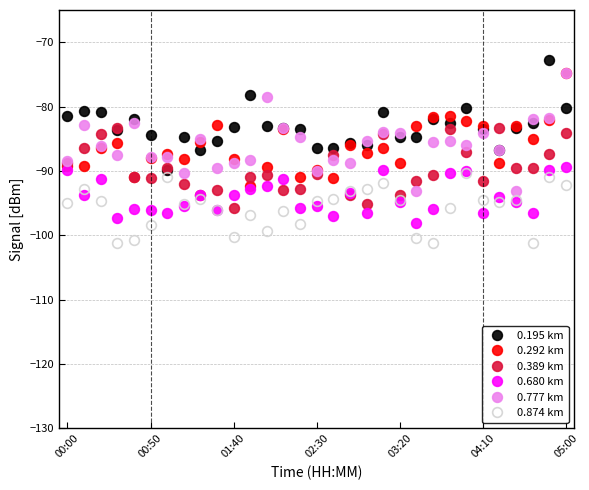

What is the average value of the 0.195 km series?

-83.2